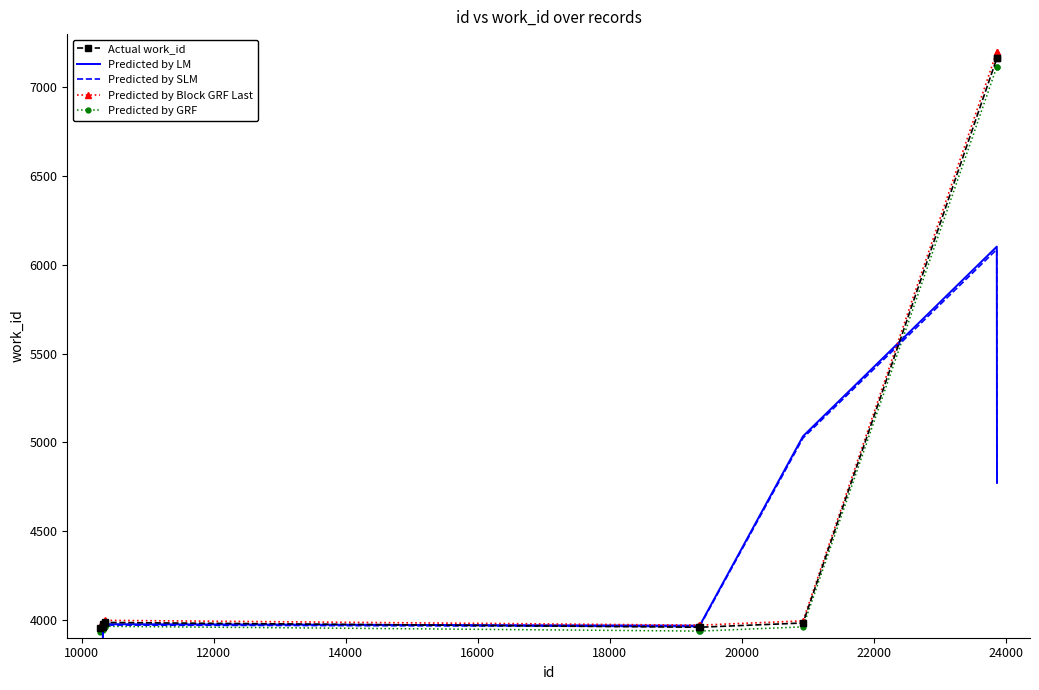

Which series has the largest range (max minus min)?

Predicted by LM